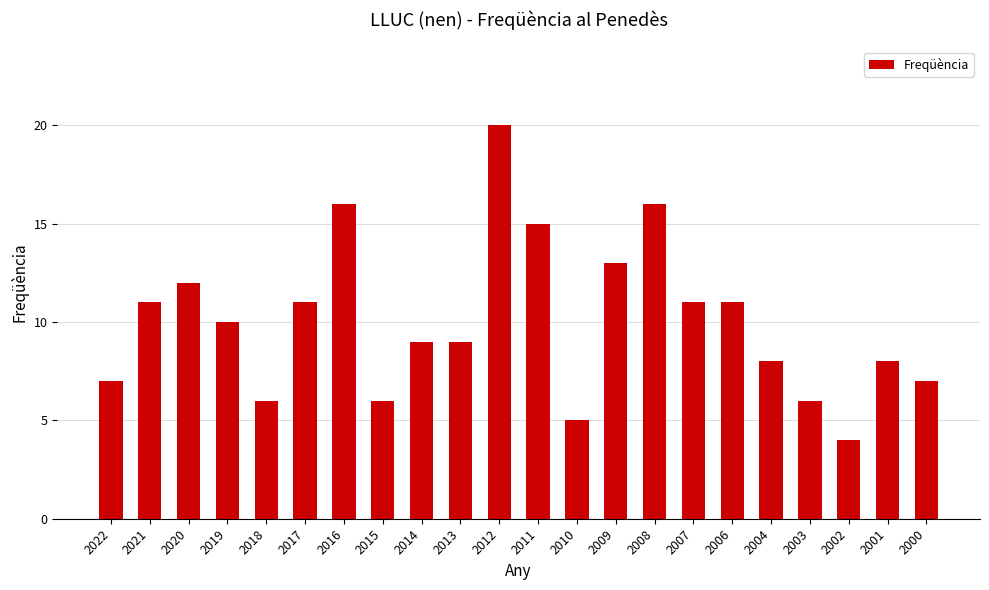

Which has a higher value, 2019 or 2013?

2019